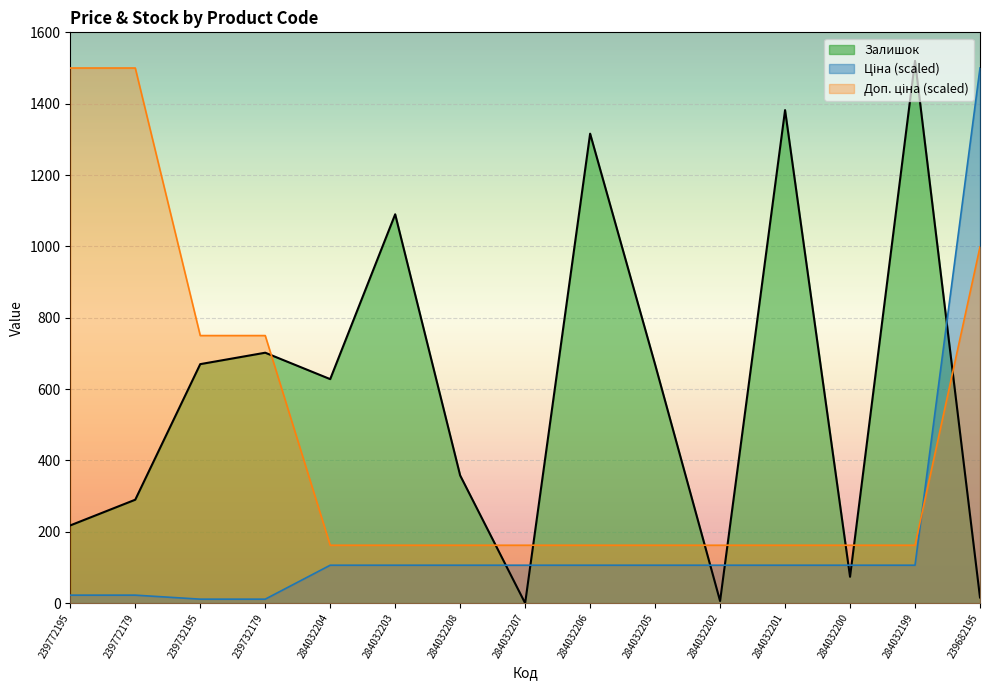

What is the approximate value of Залишок at 239732195?

670.0